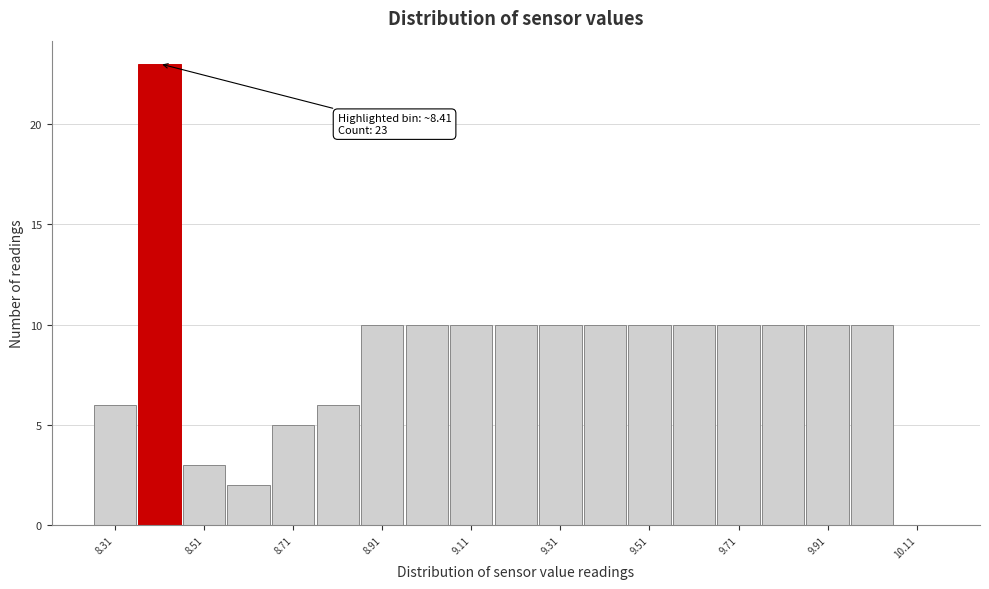

Over which range of the x-axis is the bar tallest?

8.36 to 8.46